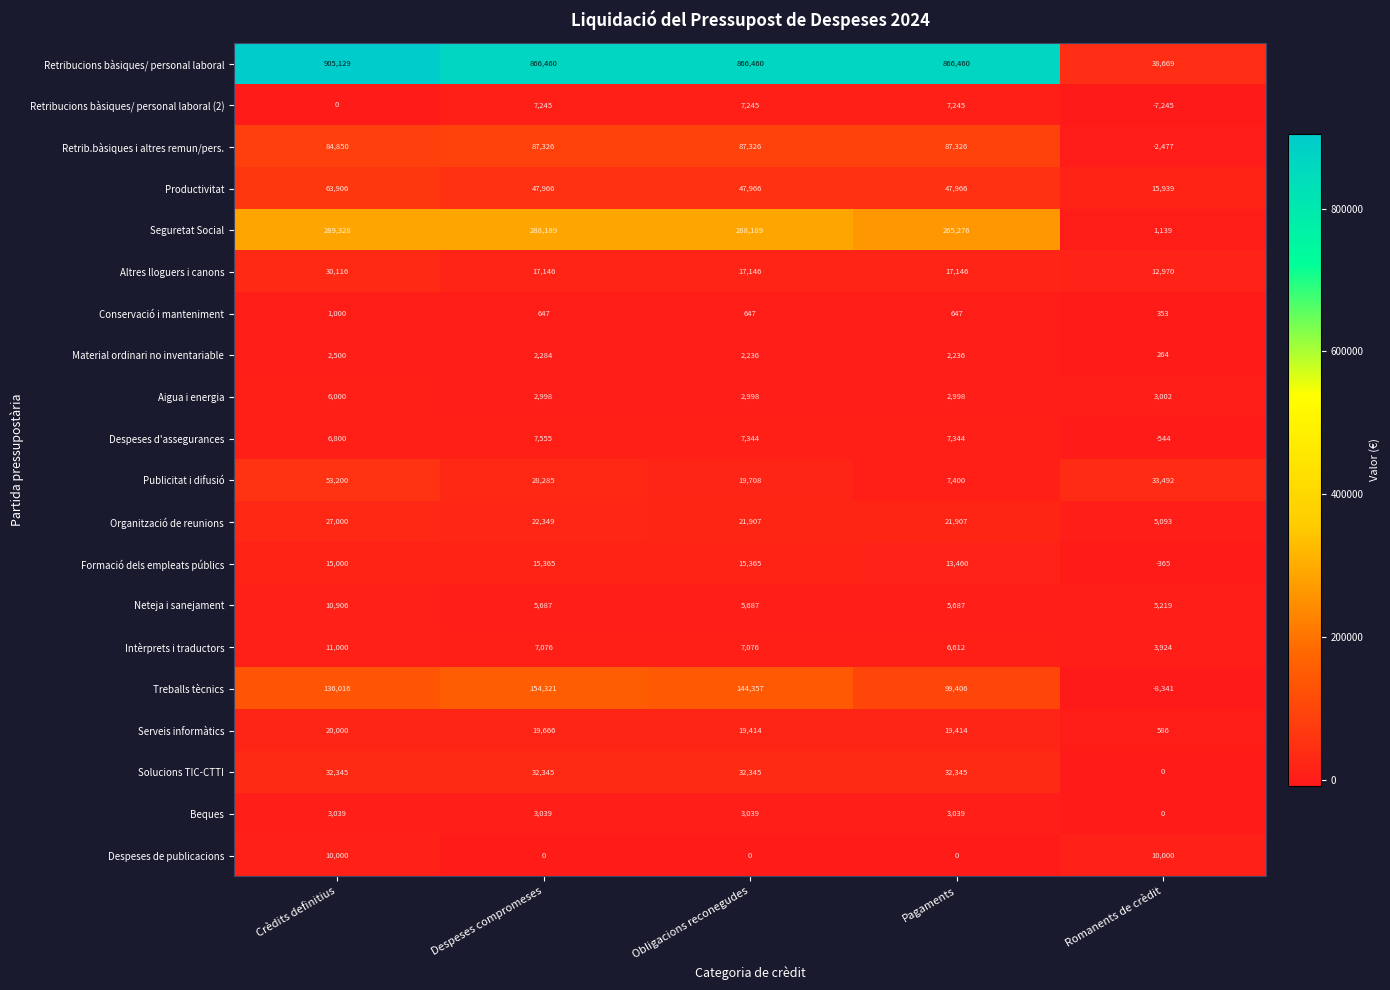

True or false: Neteja i sanejament has a value of 16535 at Crèdits definitius.

False